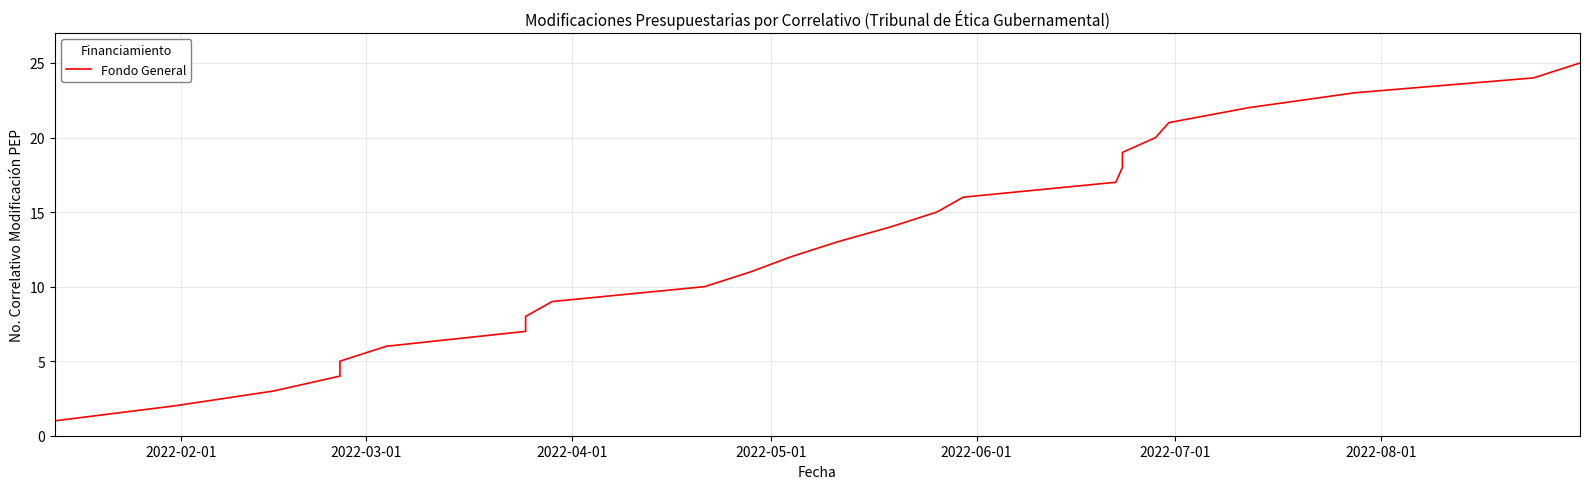

Does the chart have visible grid lines?

Yes